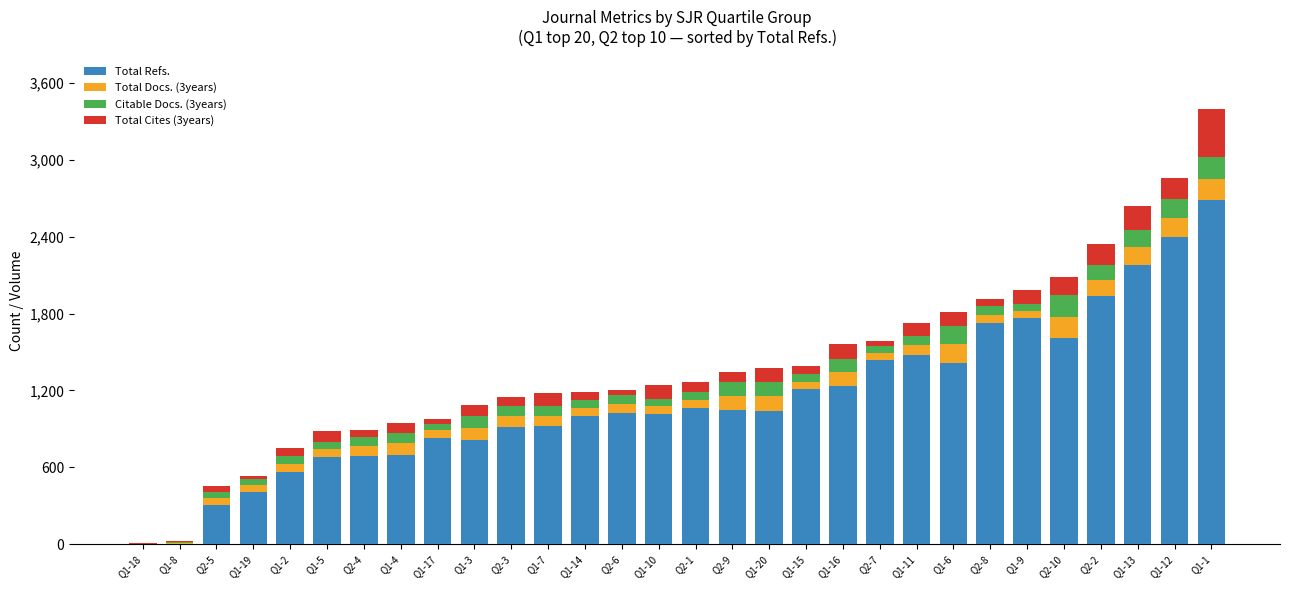

The value of Total Refs. at Q1-9 is 1763. True or false?

True